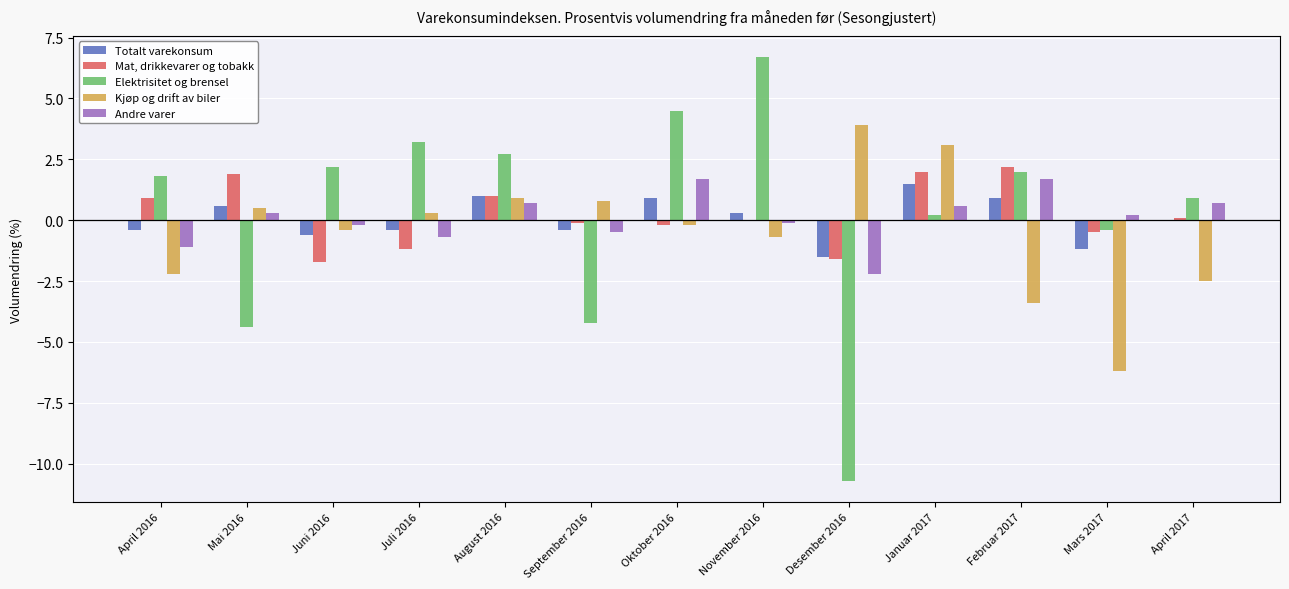

The Kjøp og drift av biler series shows -3.4 at Februar 2017. True or false?

True